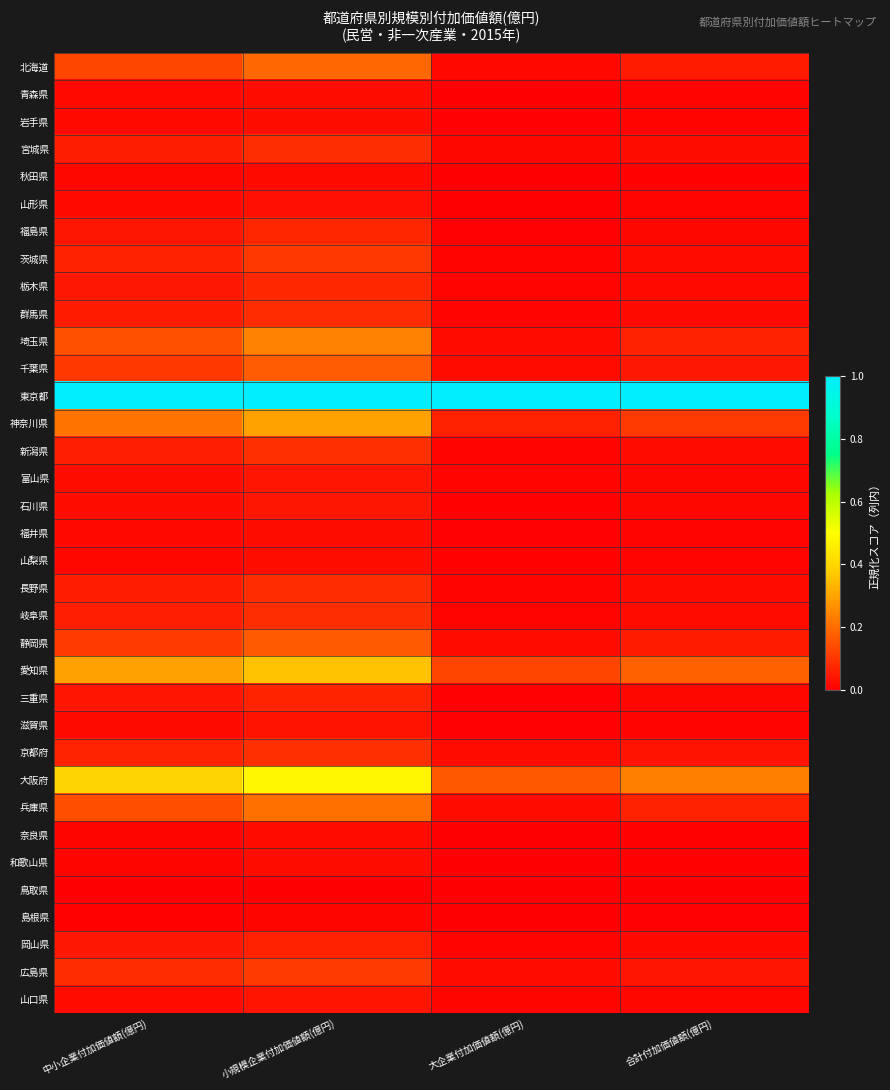

Reading left to right, list all the values displayed in this chart.

北海道: 中小企業付加価値額(億円)=0.1	小規模企業付加価値額(億円)=0.2	大企業付加価値額(億円)=0.0	合計付加価値額(億円)=0.1
青森県: 中小企業付加価値額(億円)=0.0	小規模企業付加価値額(億円)=0.0	大企業付加価値額(億円)=0.0	合計付加価値額(億円)=0.0
岩手県: 中小企業付加価値額(億円)=0.0	小規模企業付加価値額(億円)=0.0	大企業付加価値額(億円)=0.0	合計付加価値額(億円)=0.0
宮城県: 中小企業付加価値額(億円)=0.1	小規模企業付加価値額(億円)=0.1	大企業付加価値額(億円)=0.0	合計付加価値額(億円)=0.0
秋田県: 中小企業付加価値額(億円)=0.0	小規模企業付加価値額(億円)=0.0	大企業付加価値額(億円)=0.0	合計付加価値額(億円)=0.0
山形県: 中小企業付加価値額(億円)=0.0	小規模企業付加価値額(億円)=0.0	大企業付加価値額(億円)=0.0	合計付加価値額(億円)=0.0
福島県: 中小企業付加価値額(億円)=0.0	小規模企業付加価値額(億円)=0.1	大企業付加価値額(億円)=0.0	合計付加価値額(億円)=0.0
茨城県: 中小企業付加価値額(億円)=0.1	小規模企業付加価値額(億円)=0.1	大企業付加価値額(億円)=0.0	合計付加価値額(億円)=0.0
栃木県: 中小企業付加価値額(億円)=0.0	小規模企業付加価値額(億円)=0.1	大企業付加価値額(億円)=0.0	合計付加価値額(億円)=0.0
群馬県: 中小企業付加価値額(億円)=0.1	小規模企業付加価値額(億円)=0.1	大企業付加価値額(億円)=0.0	合計付加価値額(億円)=0.0
埼玉県: 中小企業付加価値額(億円)=0.2	小規模企業付加価値額(億円)=0.2	大企業付加価値額(億円)=0.0	合計付加価値額(億円)=0.1
千葉県: 中小企業付加価値額(億円)=0.1	小規模企業付加価値額(億円)=0.2	大企業付加価値額(億円)=0.0	合計付加価値額(億円)=0.0
東京都: 中小企業付加価値額(億円)=1.0	小規模企業付加価値額(億円)=1.0	大企業付加価値額(億円)=1.0	合計付加価値額(億円)=1.0
神奈川県: 中小企業付加価値額(億円)=0.2	小規模企業付加価値額(億円)=0.3	大企業付加価値額(億円)=0.1	合計付加価値額(億円)=0.1
新潟県: 中小企業付加価値額(億円)=0.1	小規模企業付加価値額(億円)=0.1	大企業付加価値額(億円)=0.0	合計付加価値額(億円)=0.0
富山県: 中小企業付加価値額(億円)=0.0	小規模企業付加価値額(億円)=0.0	大企業付加価値額(億円)=0.0	合計付加価値額(億円)=0.0
石川県: 中小企業付加価値額(億円)=0.0	小規模企業付加価値額(億円)=0.0	大企業付加価値額(億円)=0.0	合計付加価値額(億円)=0.0
福井県: 中小企業付加価値額(億円)=0.0	小規模企業付加価値額(億円)=0.0	大企業付加価値額(億円)=0.0	合計付加価値額(億円)=0.0
山梨県: 中小企業付加価値額(億円)=0.0	小規模企業付加価値額(億円)=0.0	大企業付加価値額(億円)=0.0	合計付加価値額(億円)=0.0
長野県: 中小企業付加価値額(億円)=0.1	小規模企業付加価値額(億円)=0.1	大企業付加価値額(億円)=0.0	合計付加価値額(億円)=0.0
岐阜県: 中小企業付加価値額(億円)=0.1	小規模企業付加価値額(億円)=0.1	大企業付加価値額(億円)=0.0	合計付加価値額(億円)=0.0
静岡県: 中小企業付加価値額(億円)=0.1	小規模企業付加価値額(億円)=0.2	大企業付加価値額(億円)=0.0	合計付加価値額(億円)=0.1
愛知県: 中小企業付加価値額(億円)=0.3	小規模企業付加価値額(億円)=0.4	大企業付加価値額(億円)=0.1	合計付加価値額(億円)=0.2
三重県: 中小企業付加価値額(億円)=0.0	小規模企業付加価値額(億円)=0.1	大企業付加価値額(億円)=0.0	合計付加価値額(億円)=0.0
滋賀県: 中小企業付加価値額(億円)=0.0	小規模企業付加価値額(億円)=0.0	大企業付加価値額(億円)=0.0	合計付加価値額(億円)=0.0
京都府: 中小企業付加価値額(億円)=0.1	小規模企業付加価値額(億円)=0.1	大企業付加価値額(億円)=0.0	合計付加価値額(億円)=0.0
大阪府: 中小企業付加価値額(億円)=0.4	小規模企業付加価値額(億円)=0.5	大企業付加価値額(億円)=0.2	合計付加価値額(億円)=0.2
兵庫県: 中小企業付加価値額(億円)=0.1	小規模企業付加価値額(億円)=0.2	大企業付加価値額(億円)=0.0	合計付加価値額(億円)=0.1
奈良県: 中小企業付加価値額(億円)=0.0	小規模企業付加価値額(億円)=0.0	大企業付加価値額(億円)=0.0	合計付加価値額(億円)=0.0
和歌山県: 中小企業付加価値額(億円)=0.0	小規模企業付加価値額(億円)=0.0	大企業付加価値額(億円)=0.0	合計付加価値額(億円)=0.0
鳥取県: 中小企業付加価値額(億円)=0.0	小規模企業付加価値額(億円)=0.0	大企業付加価値額(億円)=0.0	合計付加価値額(億円)=0.0
島根県: 中小企業付加価値額(億円)=0.0	小規模企業付加価値額(億円)=0.0	大企業付加価値額(億円)=0.0	合計付加価値額(億円)=0.0
岡山県: 中小企業付加価値額(億円)=0.0	小規模企業付加価値額(億円)=0.1	大企業付加価値額(億円)=0.0	合計付加価値額(億円)=0.0
広島県: 中小企業付加価値額(億円)=0.1	小規模企業付加価値額(億円)=0.1	大企業付加価値額(億円)=0.0	合計付加価値額(億円)=0.0
山口県: 中小企業付加価値額(億円)=0.0	小規模企業付加価値額(億円)=0.0	大企業付加価値額(億円)=0.0	合計付加価値額(億円)=0.0